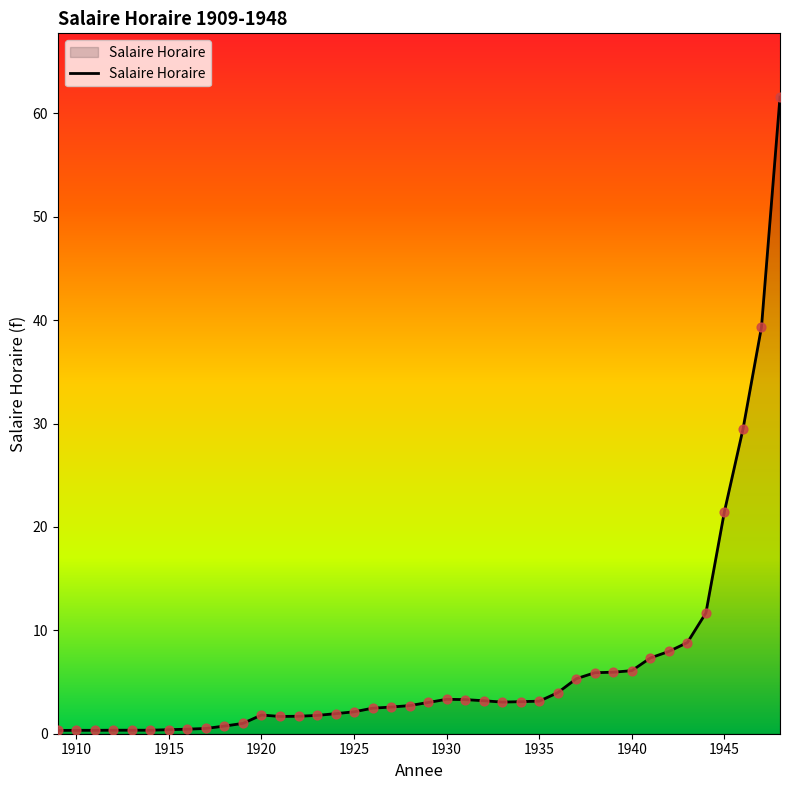

What is the difference between the maximum and minimum values?

61.3